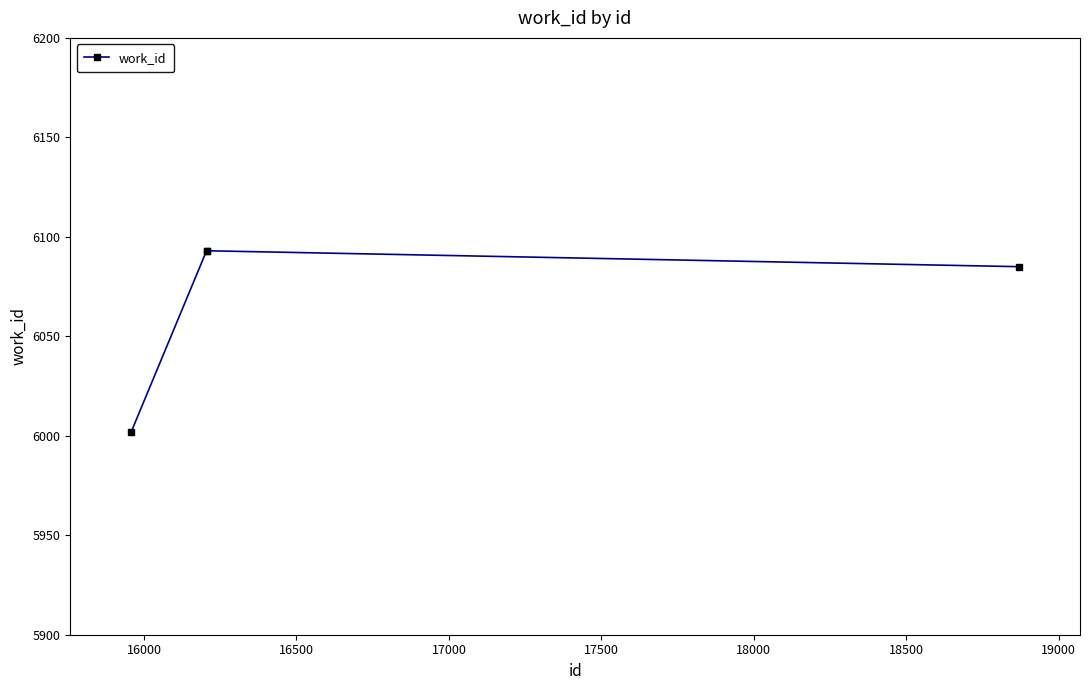

What is the sum of all values?

24273